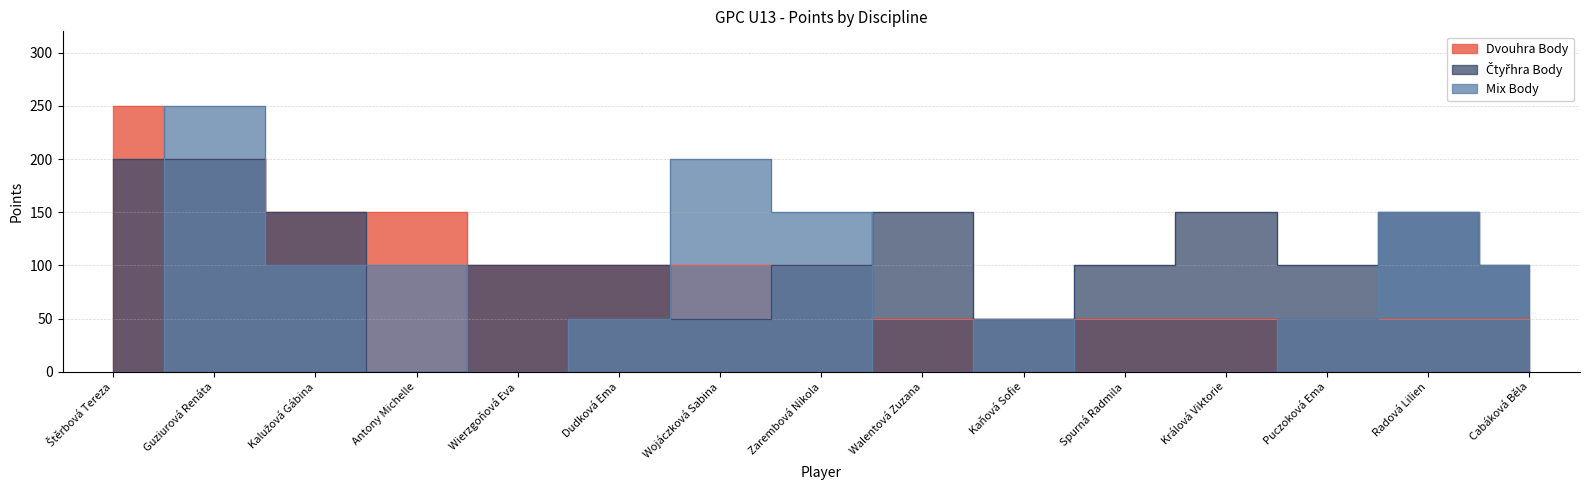

How many values in the Mix Body series are below 50?

5